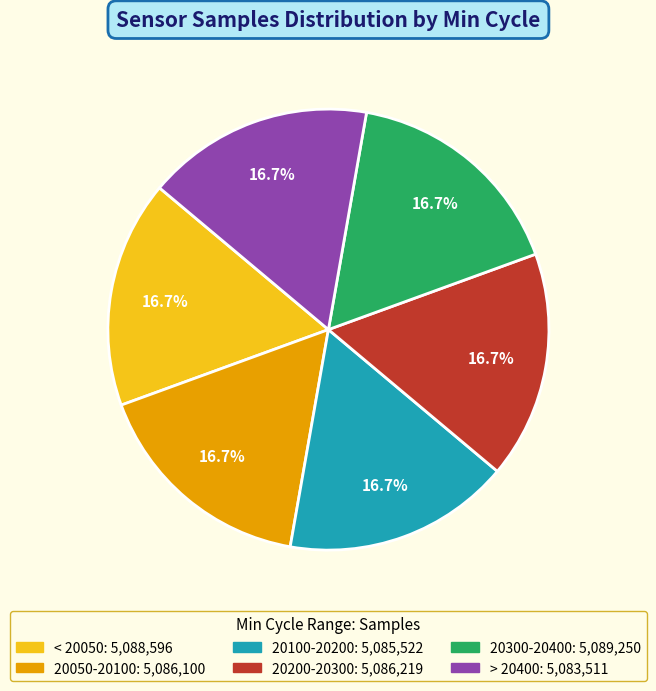

Does any single category account for the majority?

No